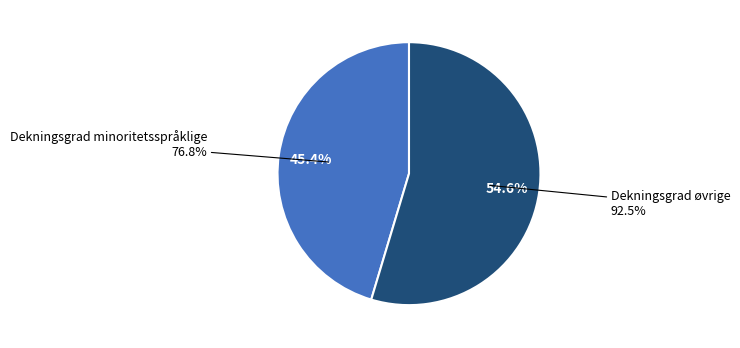

To the nearest percent, what is the difference between the largest and smallest slice percentages?

9%